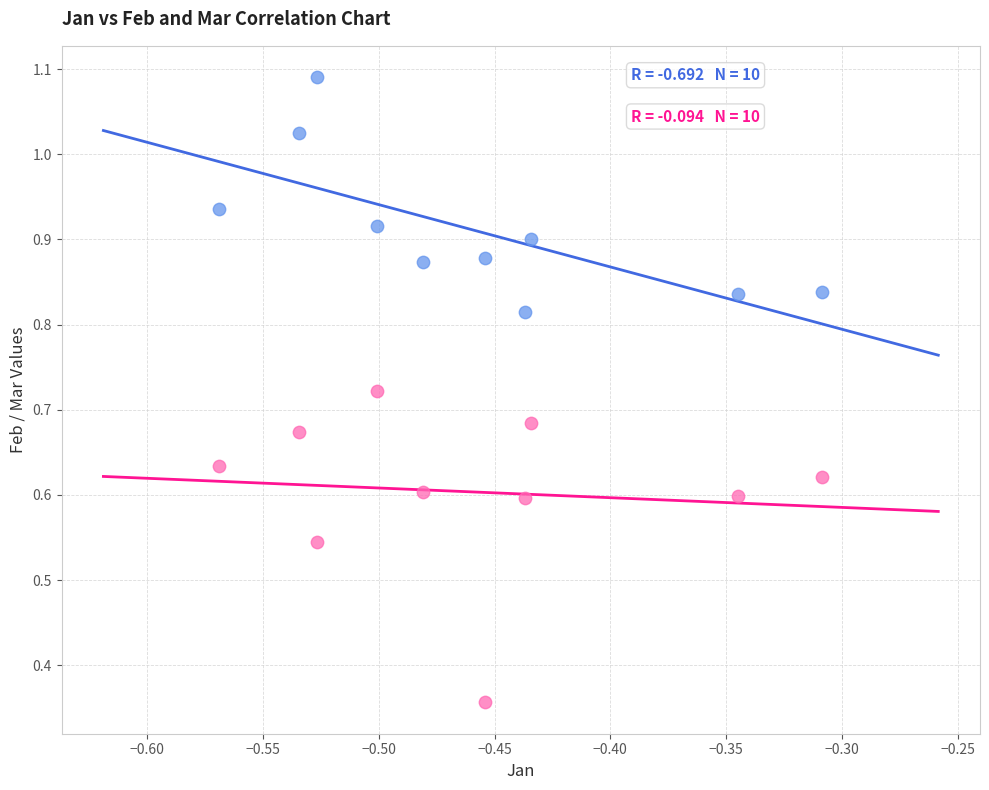

Across all data points, what is the range of X values (max minus min)?

0.3